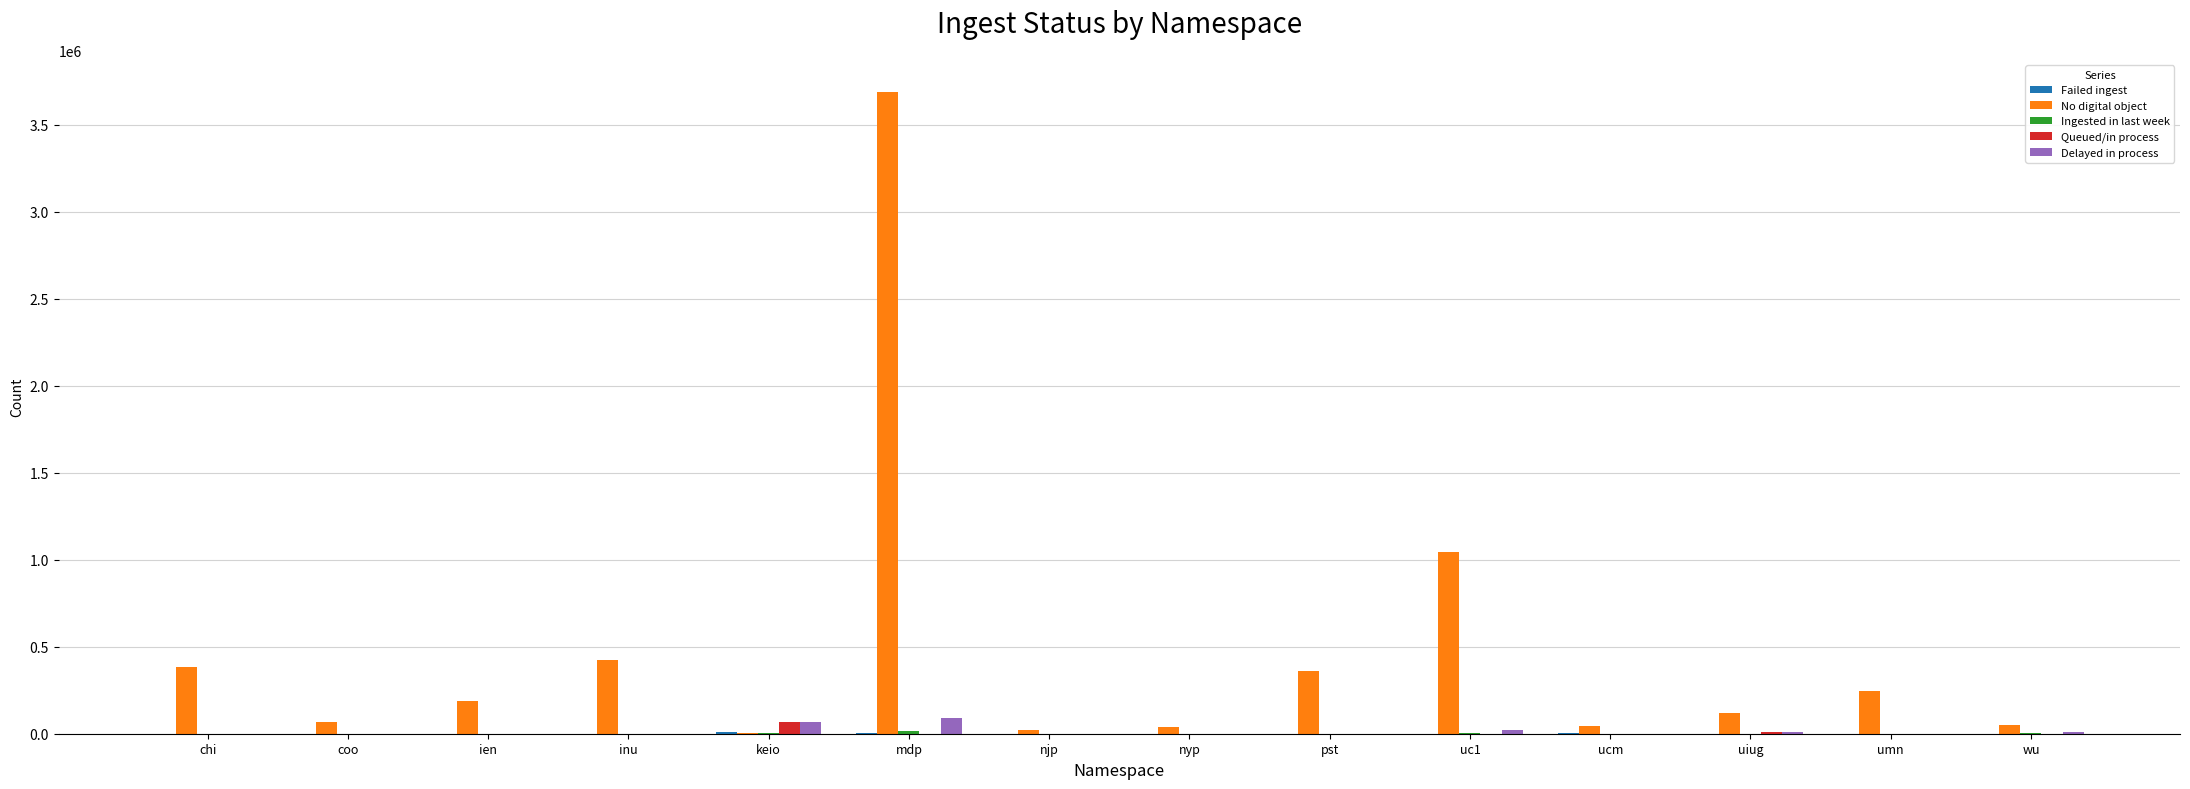

True or false: Queued/in process has a value of 31 at umn.

True